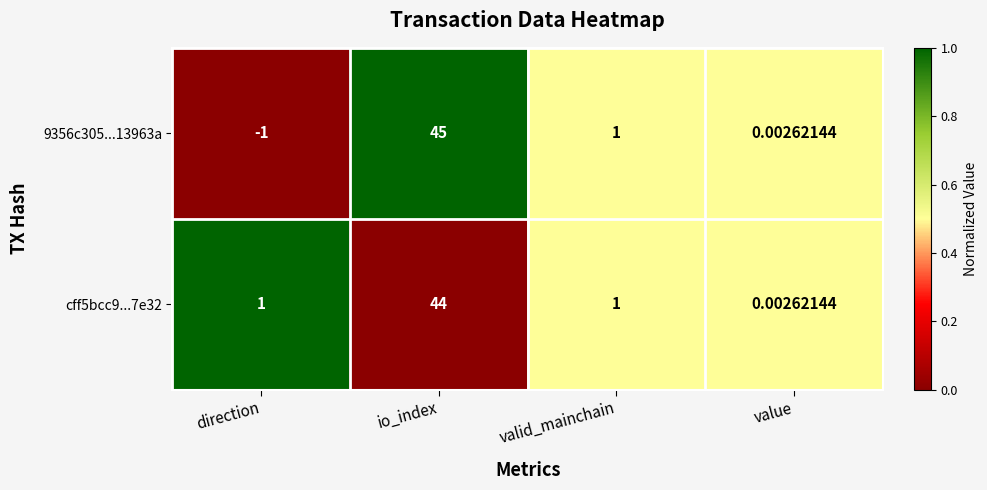

Where is 9356c305...13963a nearest to the value 22?

valid_mainchain